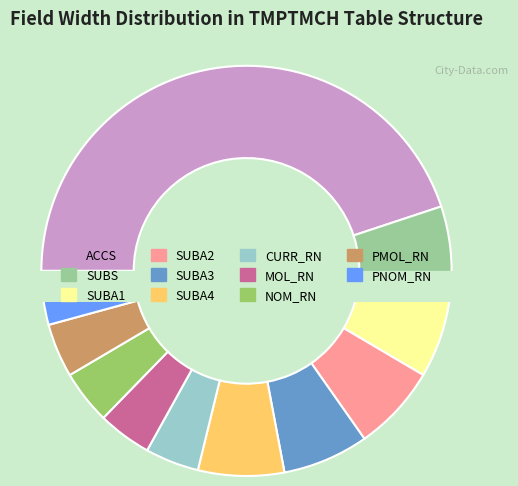

Is it true that PMOL_RN is 1% of the pie?

False